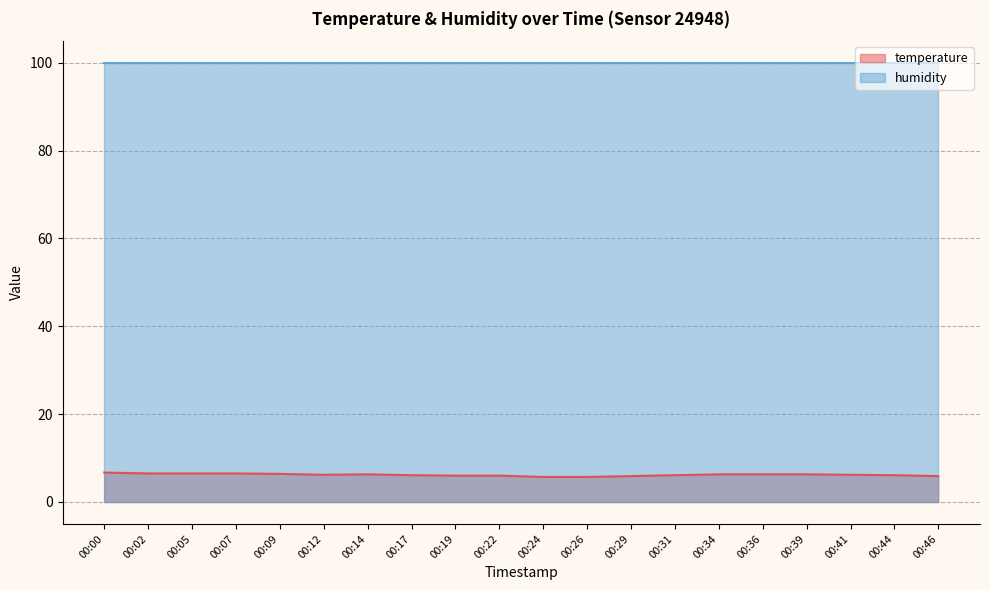

At which category does the data reach its first local peak?

00:14